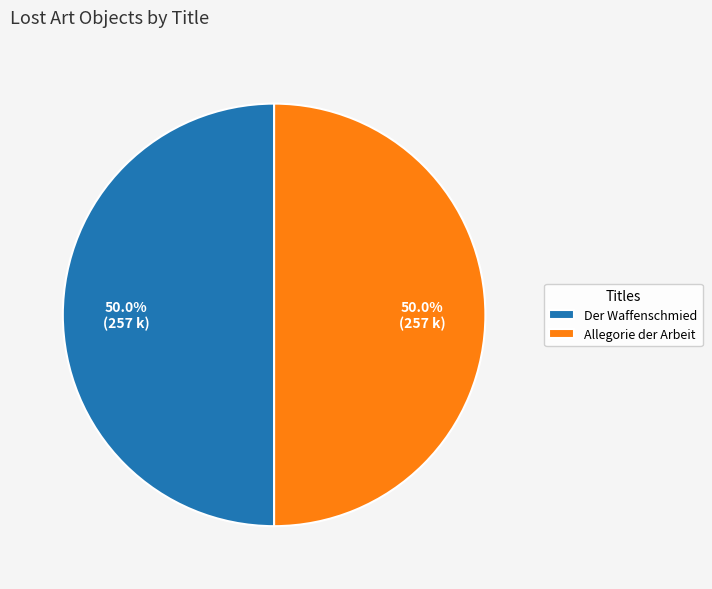

Count the number of slices in the pie.

2